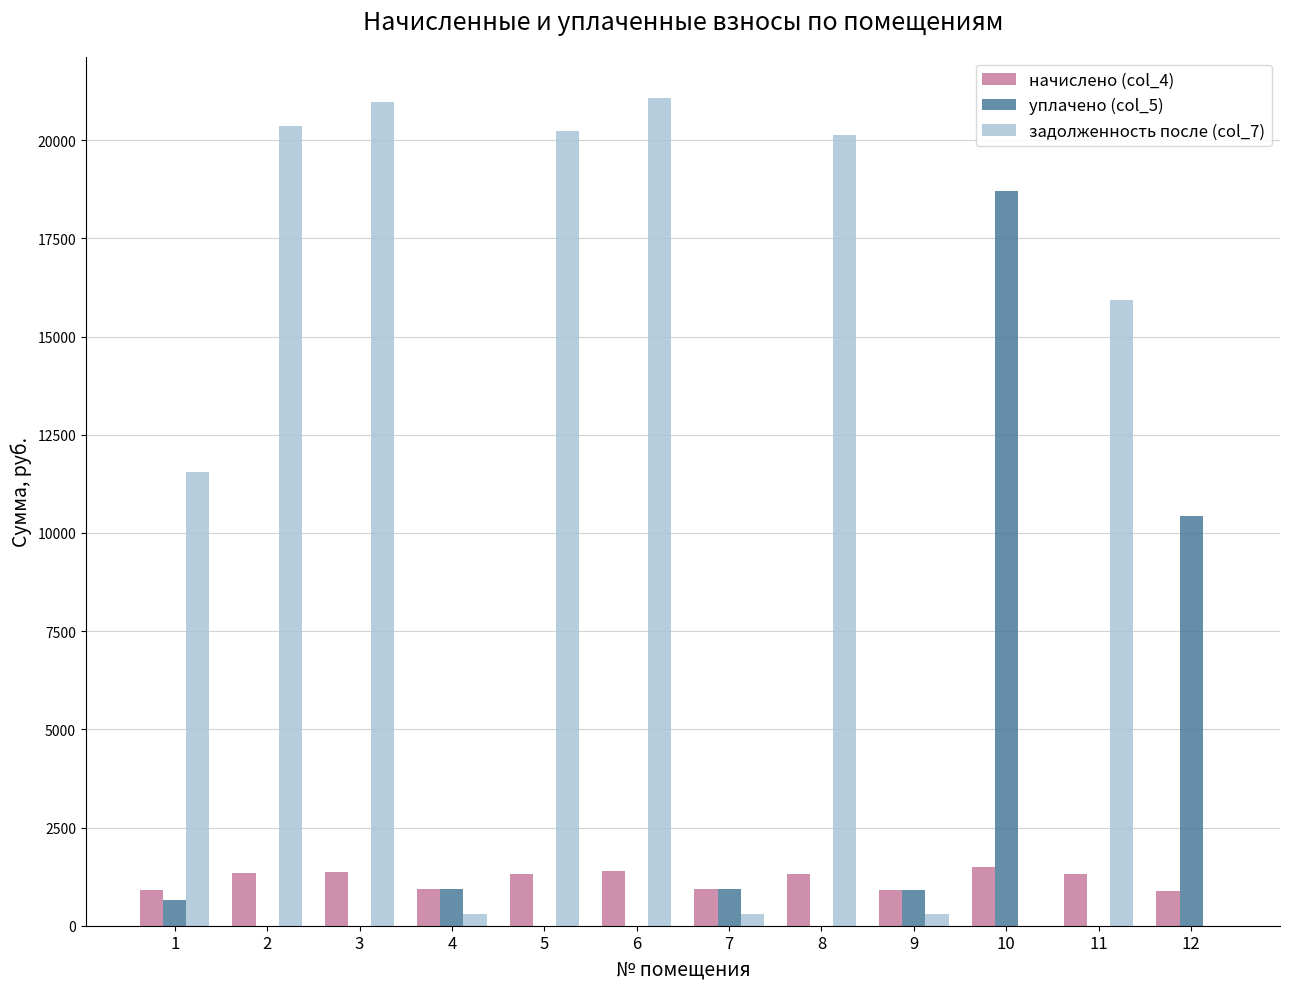

What is the difference between the уплачено (col_5) values at 7 and 1?

266.2